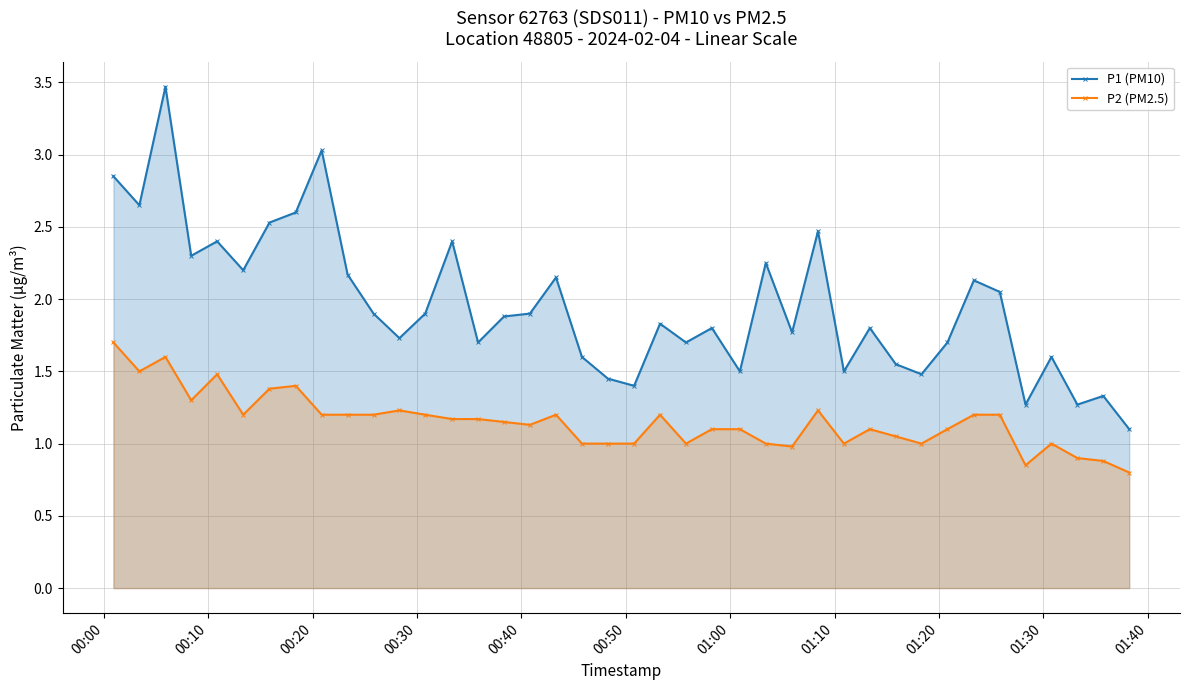

In P2 (PM2.5), how many points are higher than both neighbors (excluding endpoints)?

9